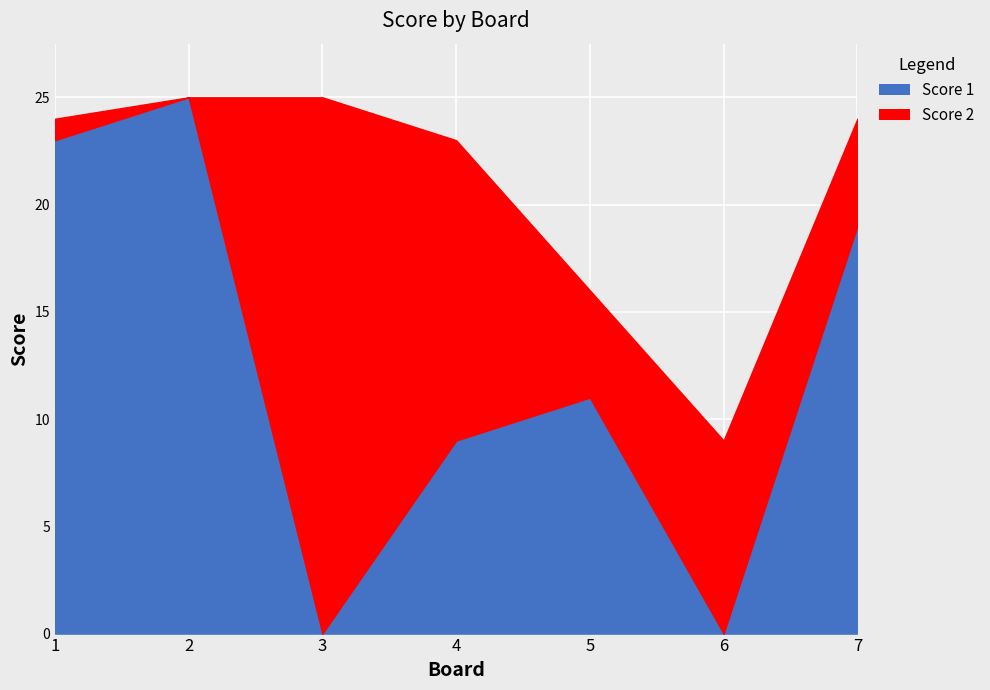

How many data points does each series have?

7